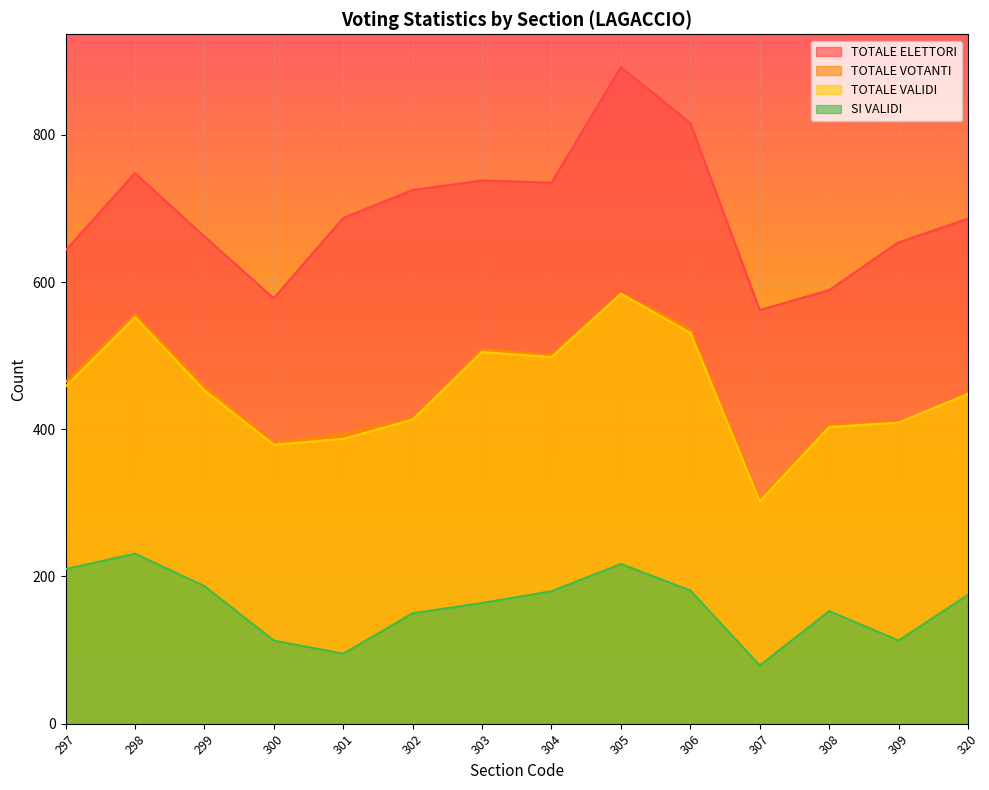

True or false: TOTALE VOTANTI and TOTALE VALIDI cross at least once.

False